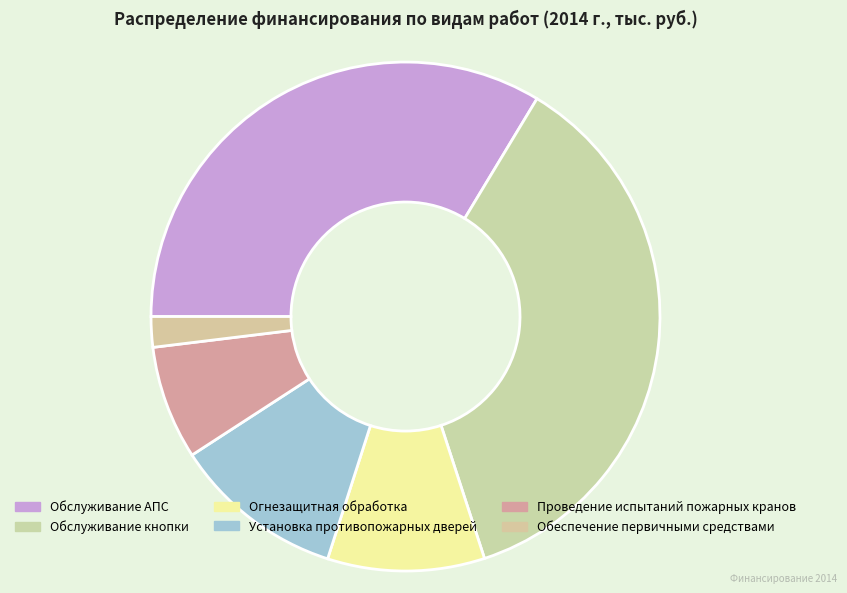

What is the smallest slice in the pie chart?

Обеспечение первичными средствами